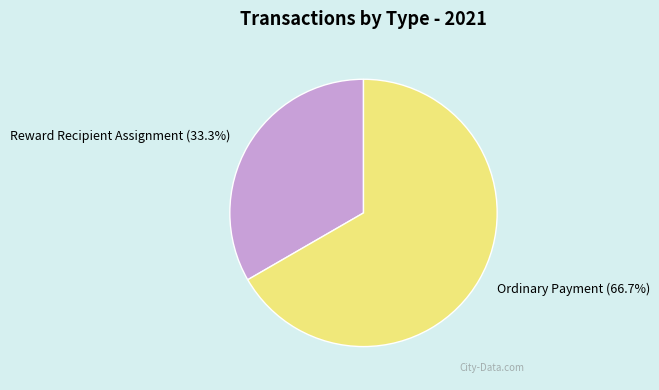

What is the largest slice in the pie chart?

Ordinary Payment